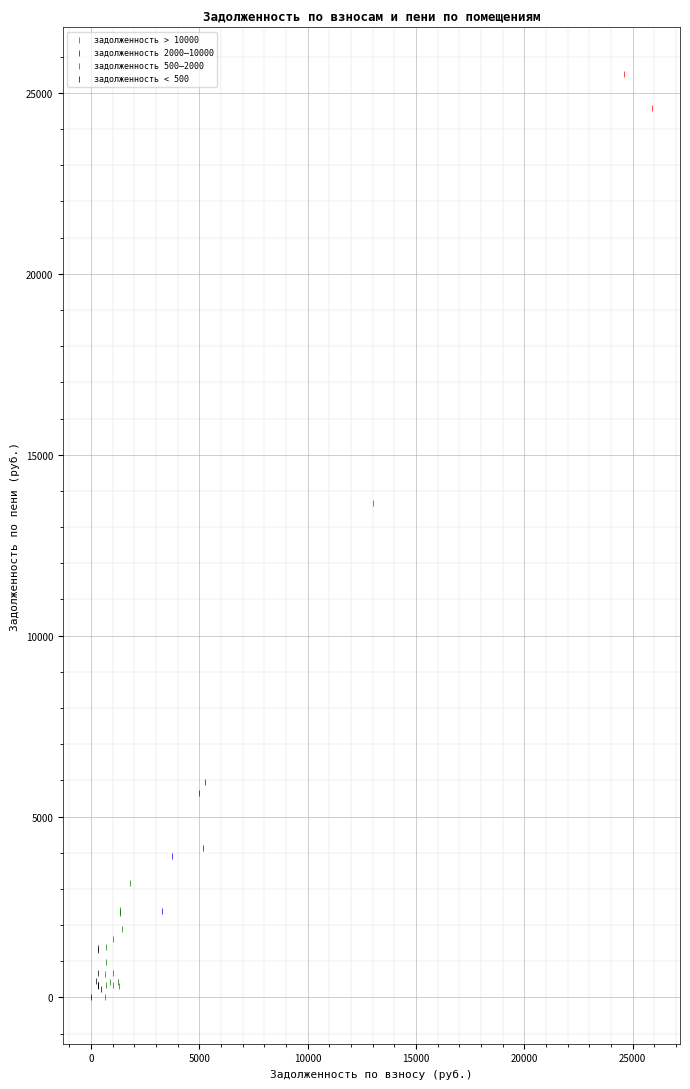

Which series has the widest spread of Y values?

задолженность > 10000